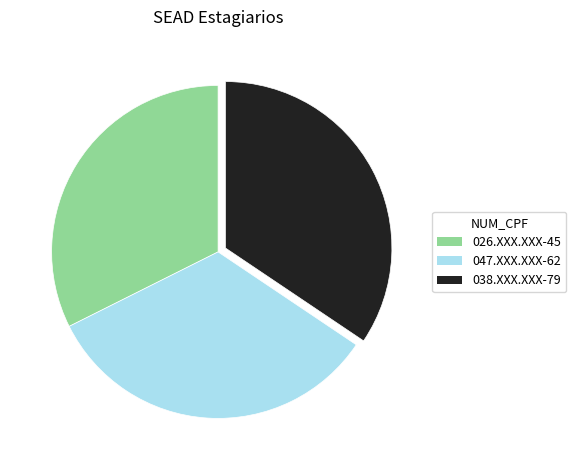

Does 038.XXX.XXX-79 represent more than half of the total?

No